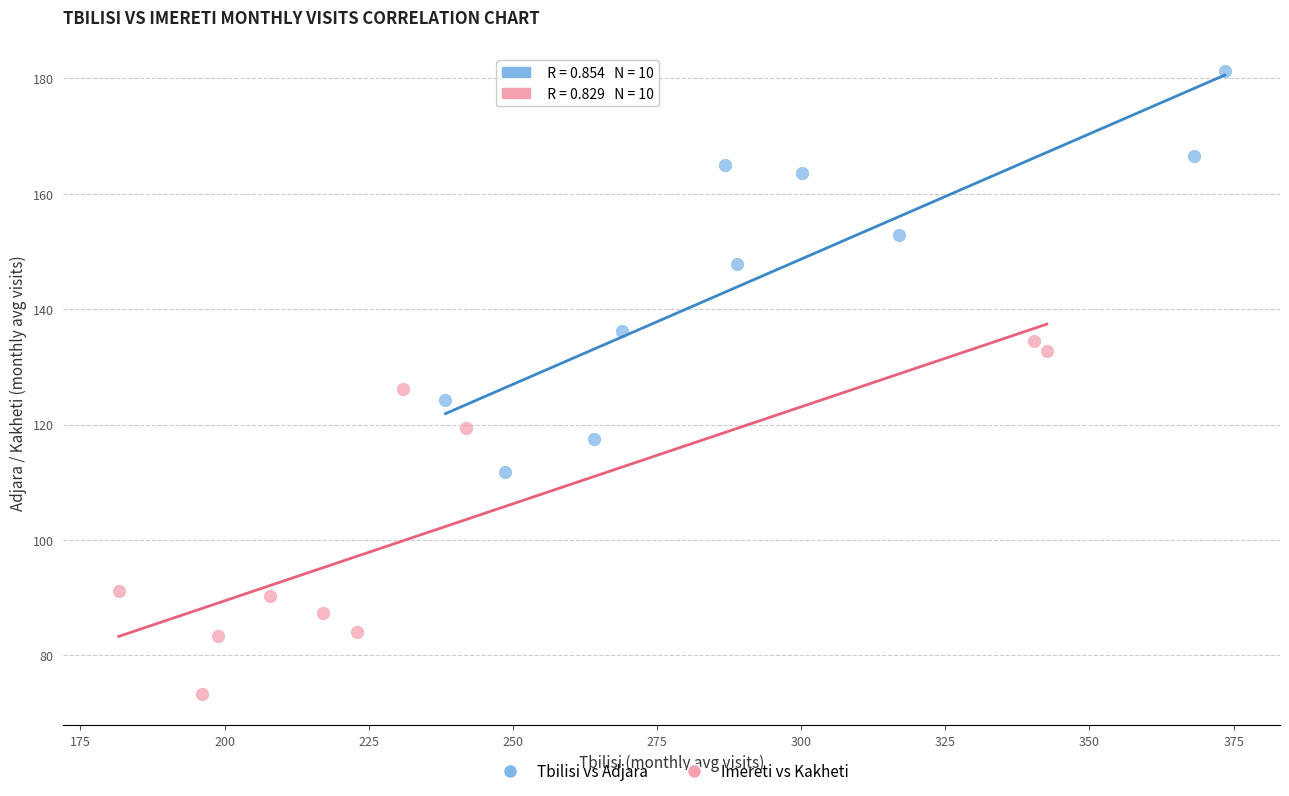

What are all the series names shown in the legend?

Tbilisi vs Adjara, Imereti vs Kakheti